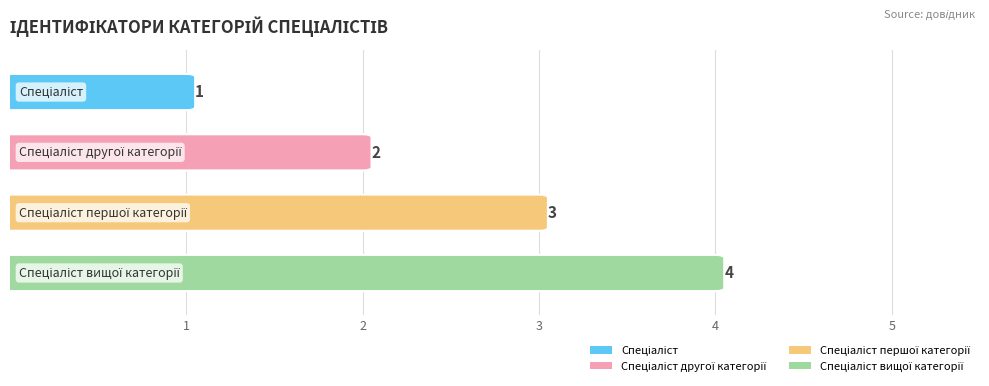

What is the change in value from Спеціаліст другої категорії to Спеціаліст першої категорії?

+1